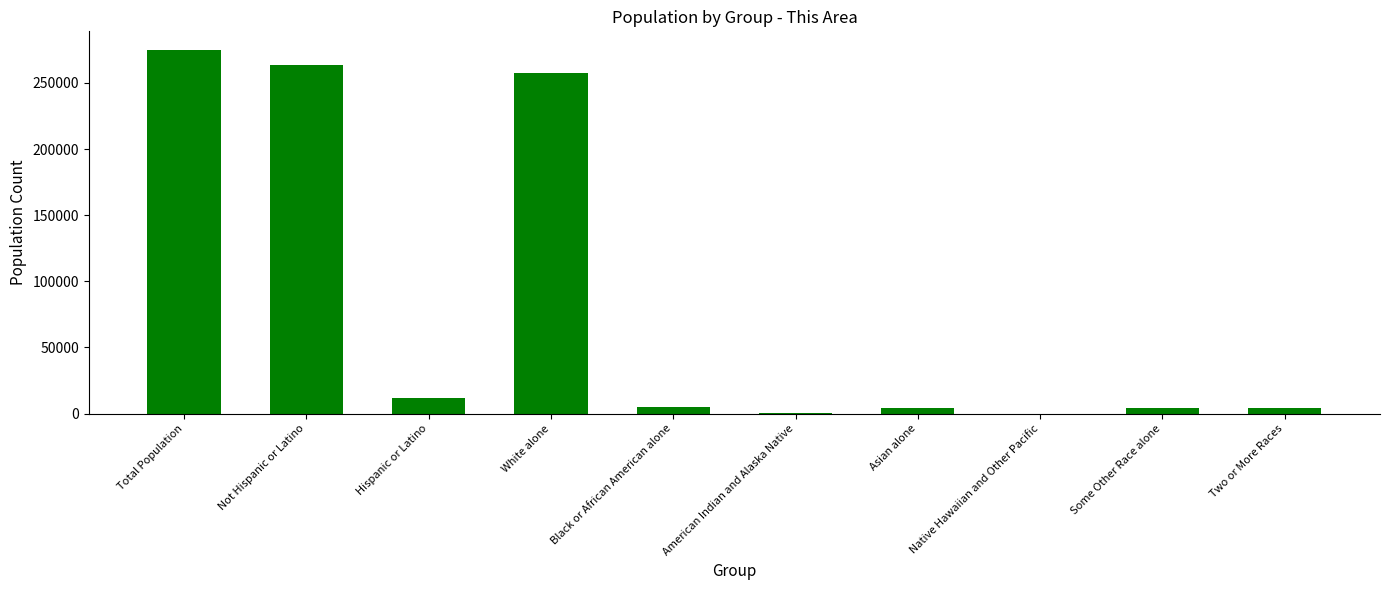

Between Not Hispanic or Latino and Asian alone, which is larger?

Not Hispanic or Latino